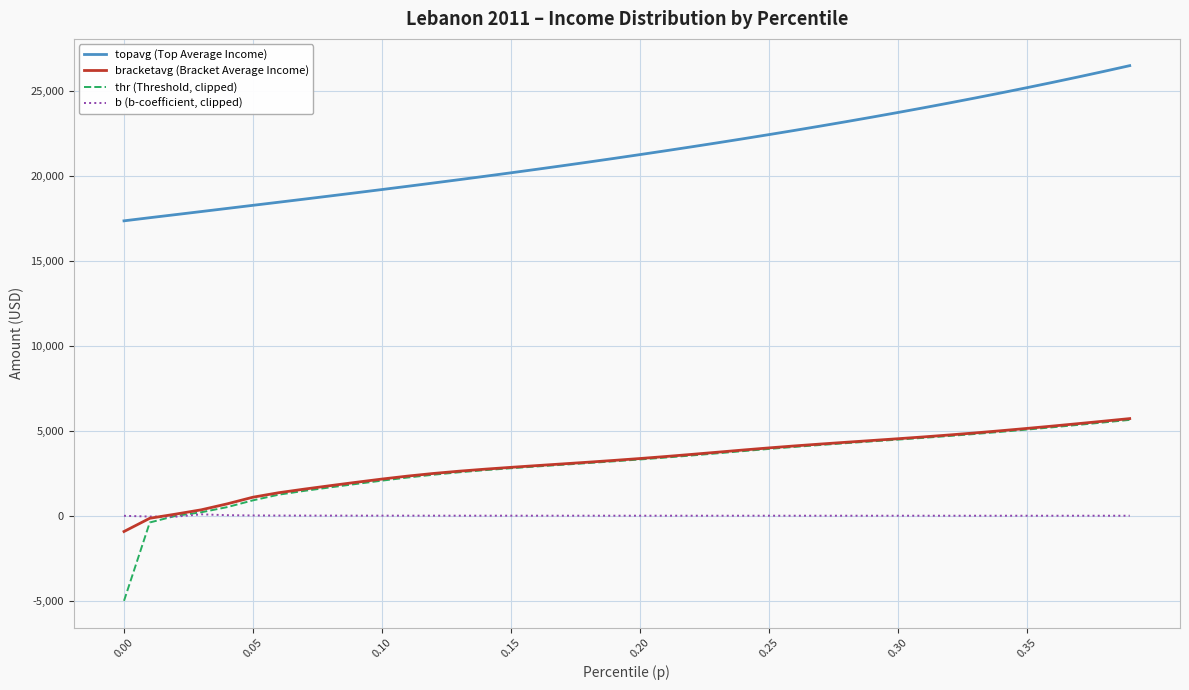

Which series has the largest range (max minus min)?

thr (Threshold, clipped)